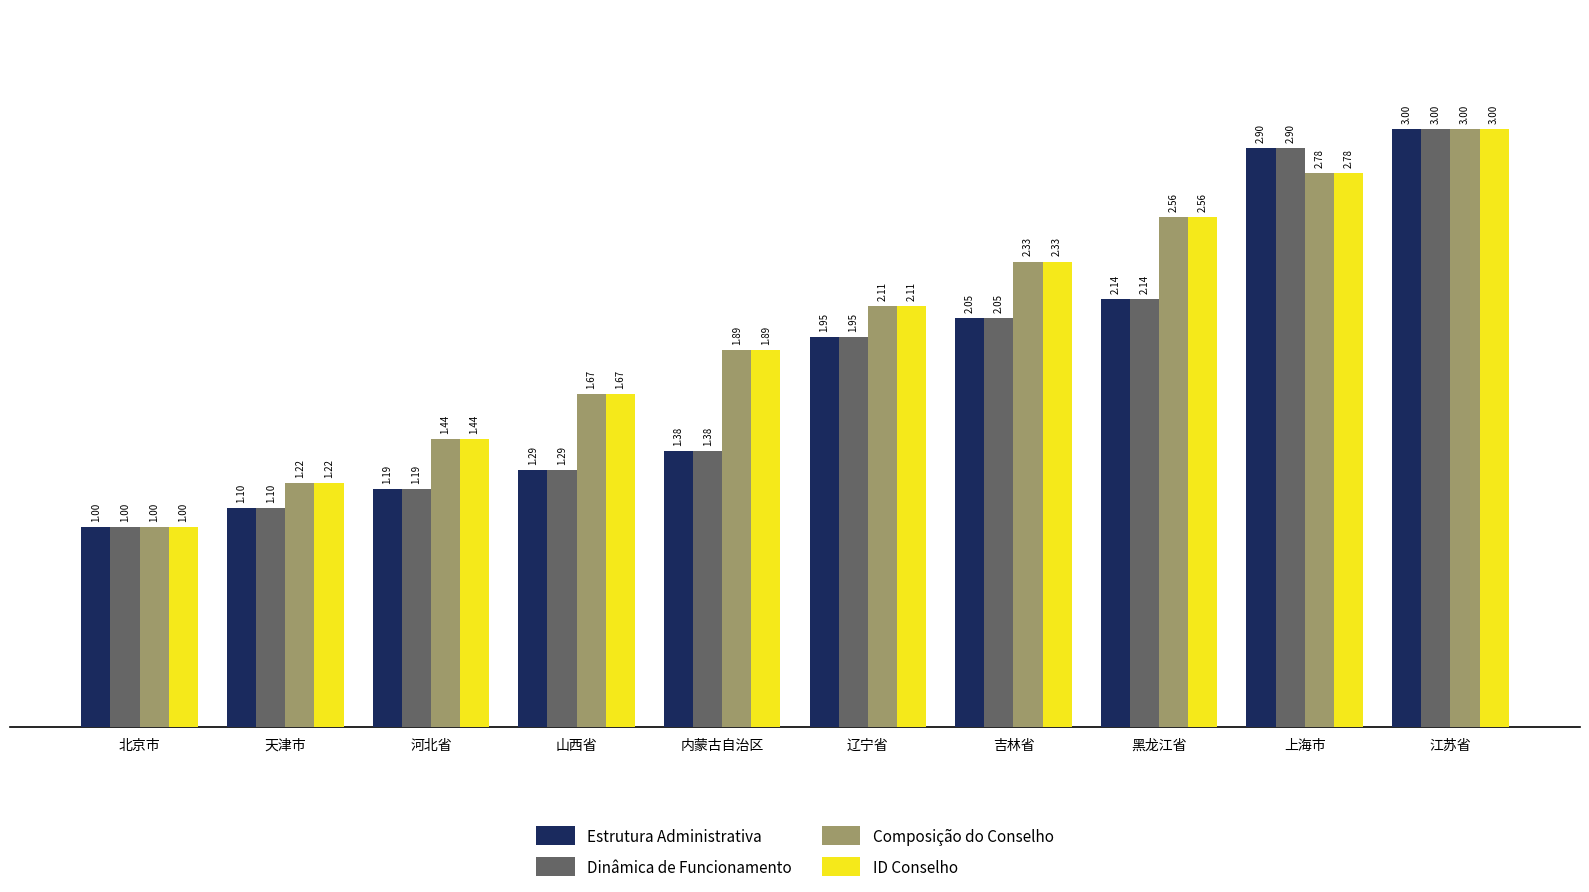

List the labels in order of Estrutura Administrativa value, smallest first.

北京市, 天津市, 河北省, 山西省, 内蒙古自治区, 辽宁省, 吉林省, 黑龙江省, 上海市, 江苏省